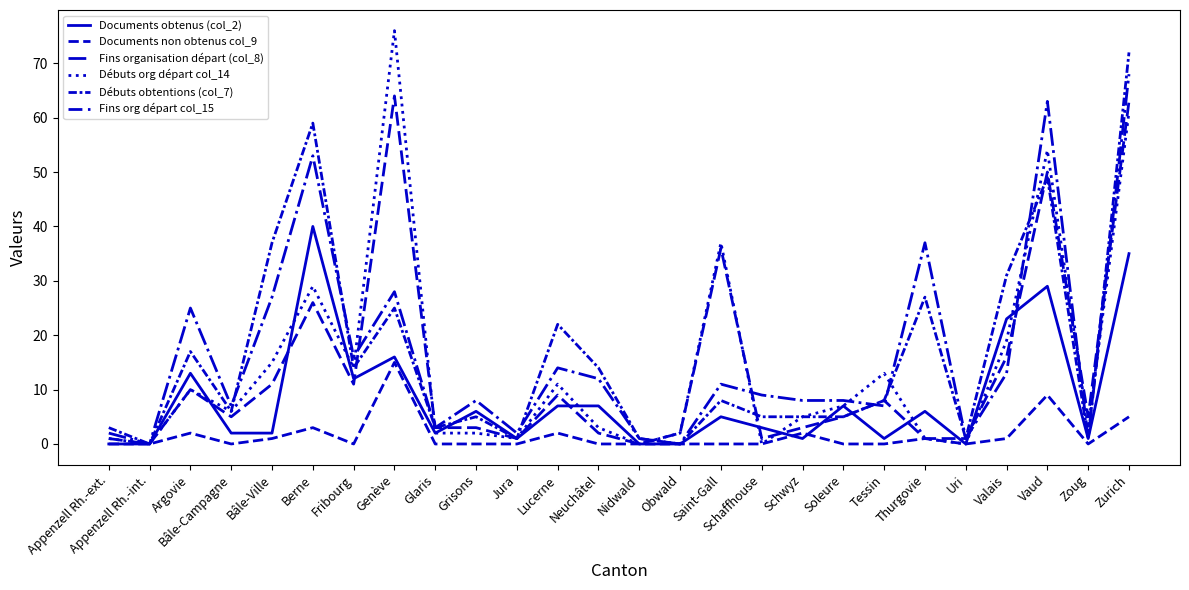

Is this an area chart (filled region under the line)?

No